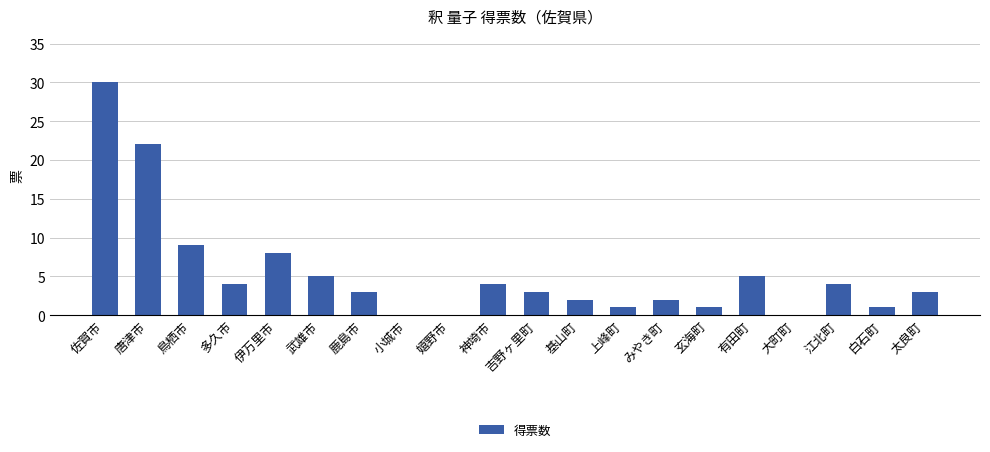

What is the average value?

5